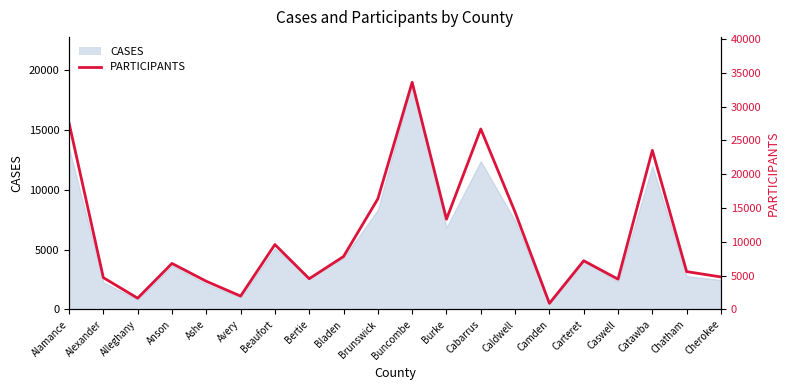

What is the difference between the second highest and minimum values?

26687